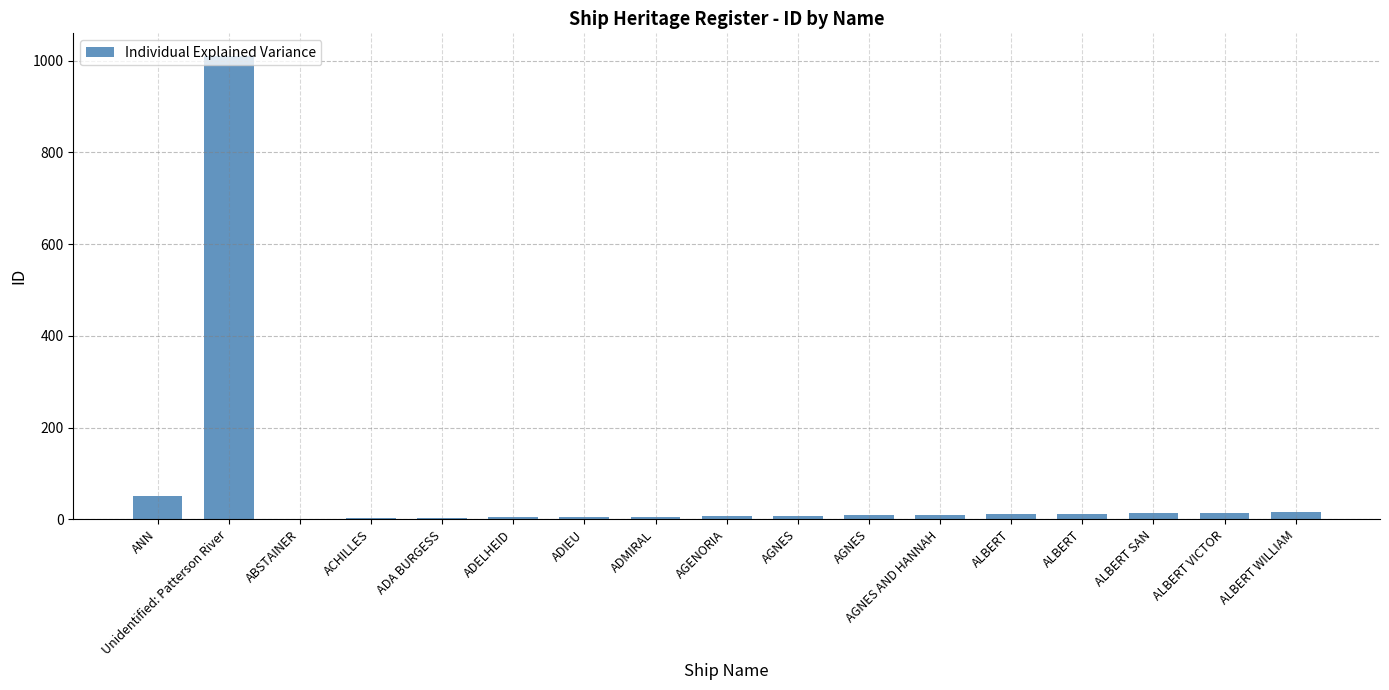

Are the bars grouped side by side (vs. stacked)?

No